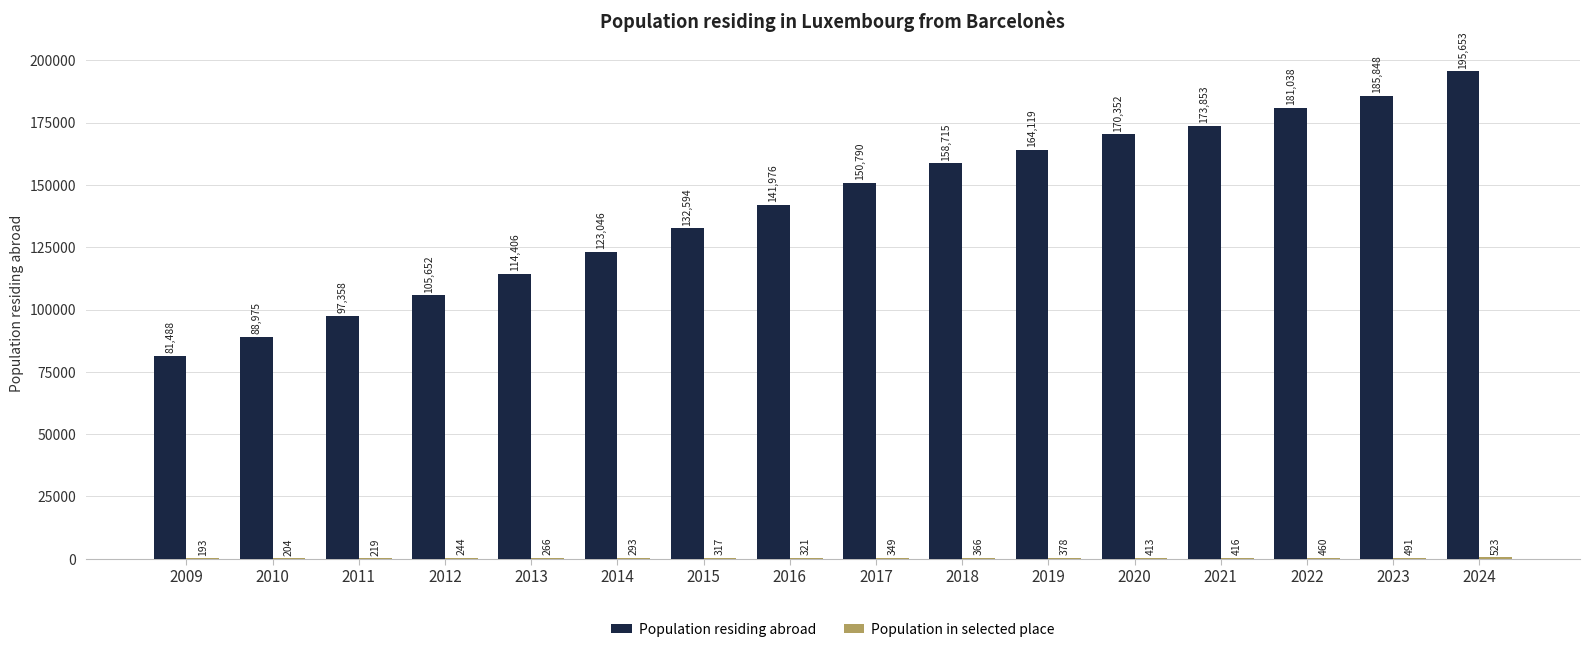

The Population residing abroad series shows 158715 at 2018. True or false?

True